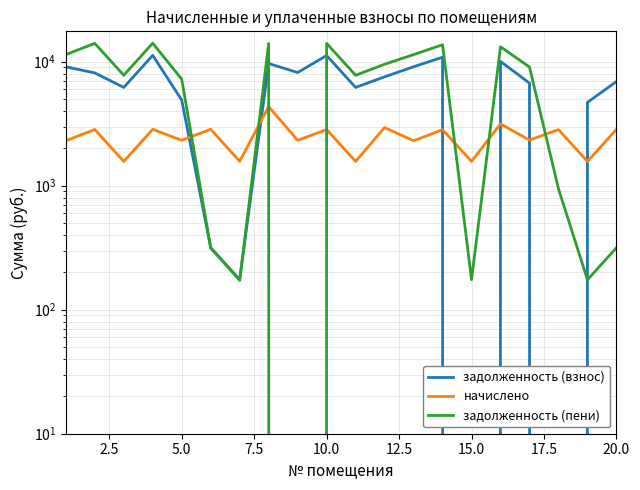

How many interior local peaks does the задолженность (взнос) series have?

5